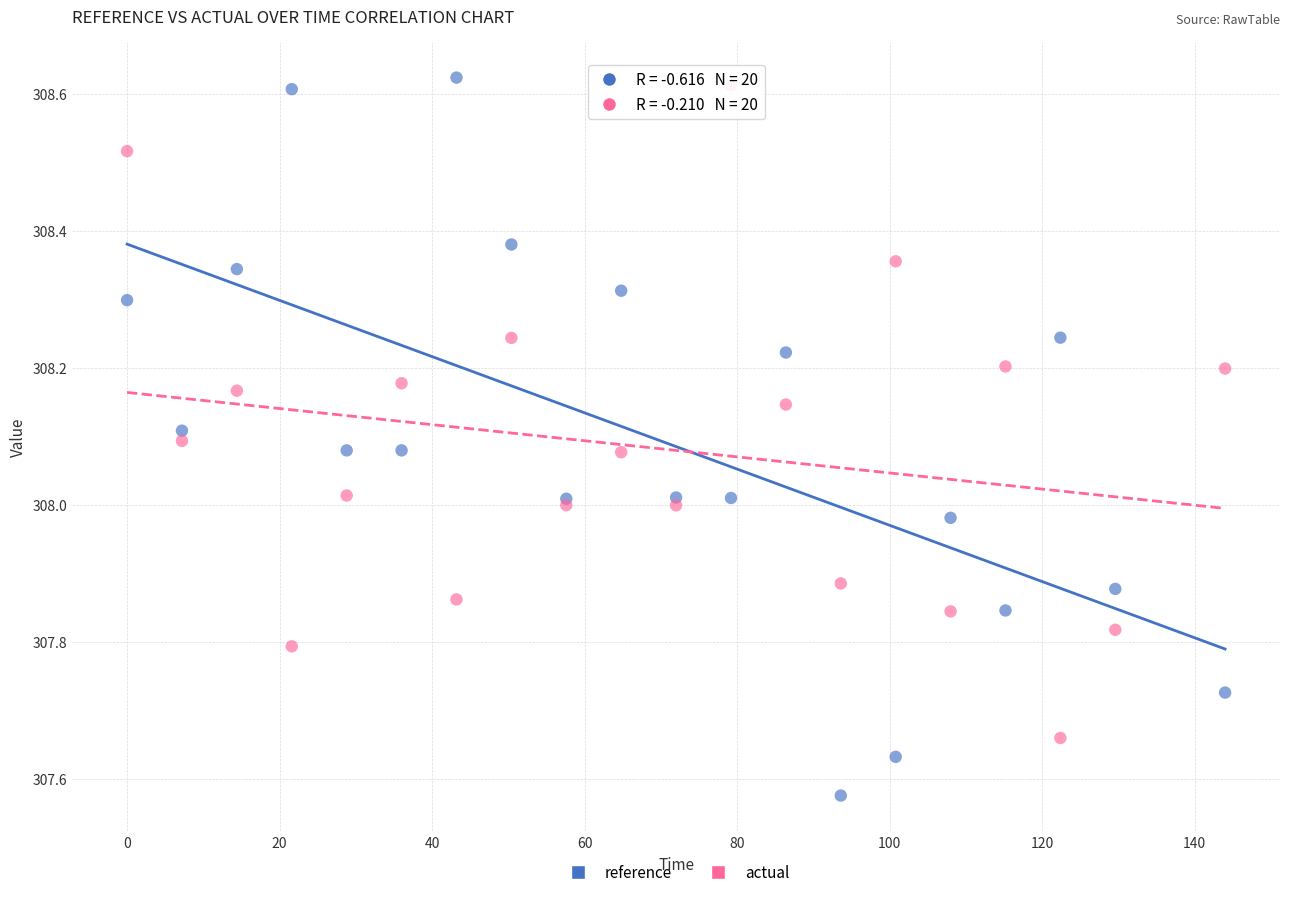

Which series reaches the minimum Y coordinate?

reference